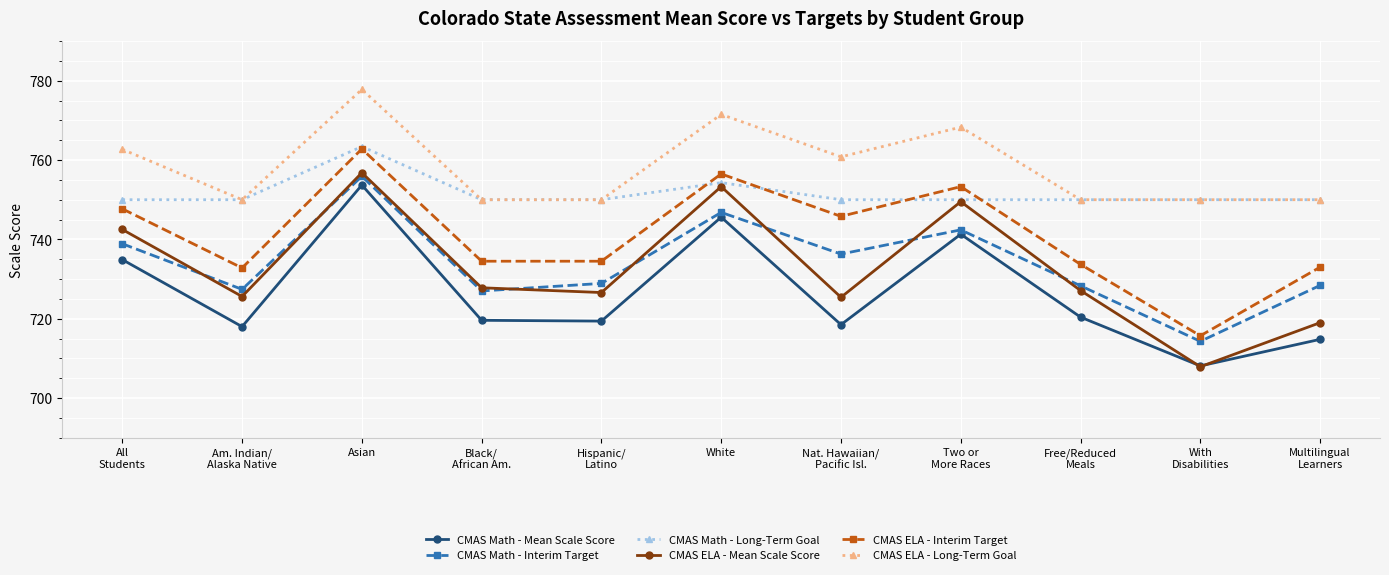

What is the total value across all series at With
Disabilities?

4346.0